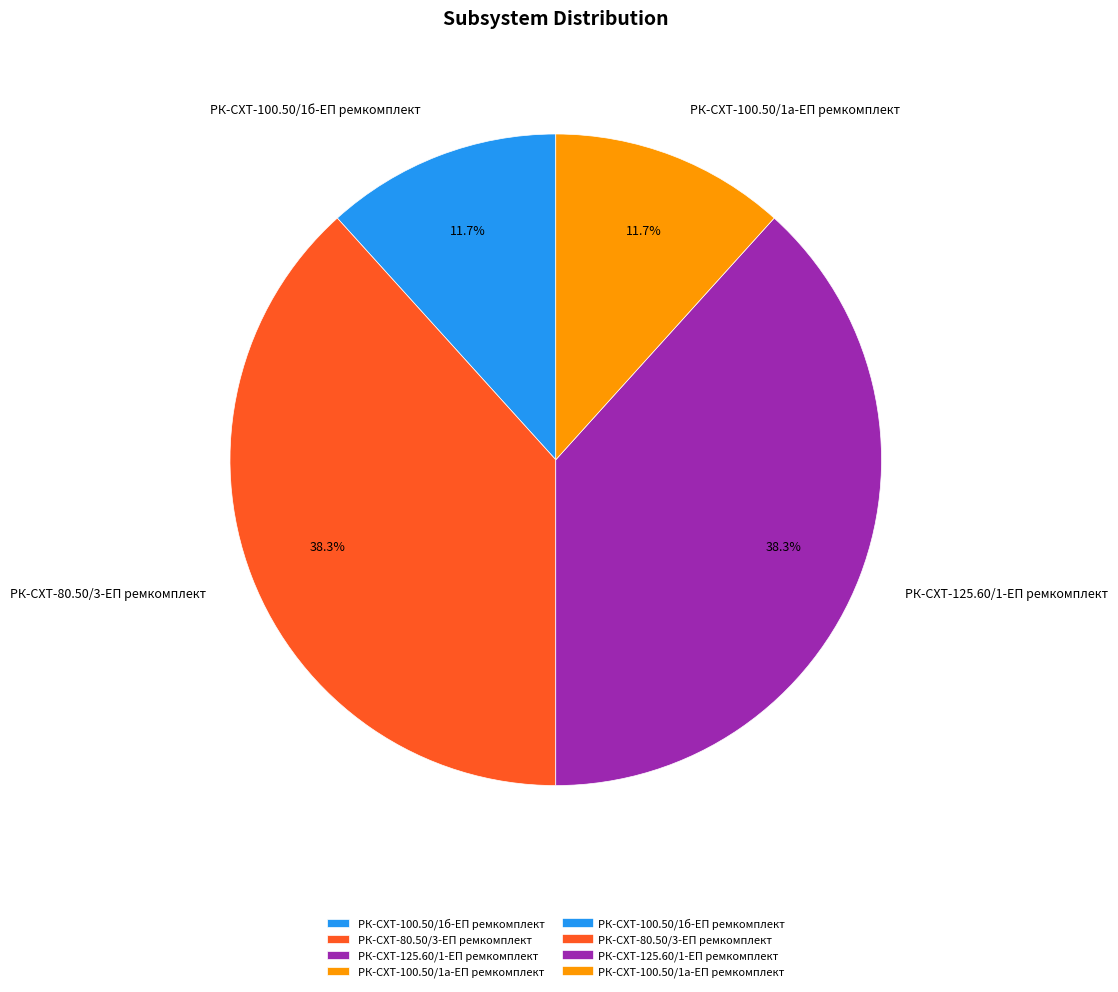

The РК-СХТ-80.50/3-ЕП ремкомплект slice represents 38% of the pie. True or false?

True